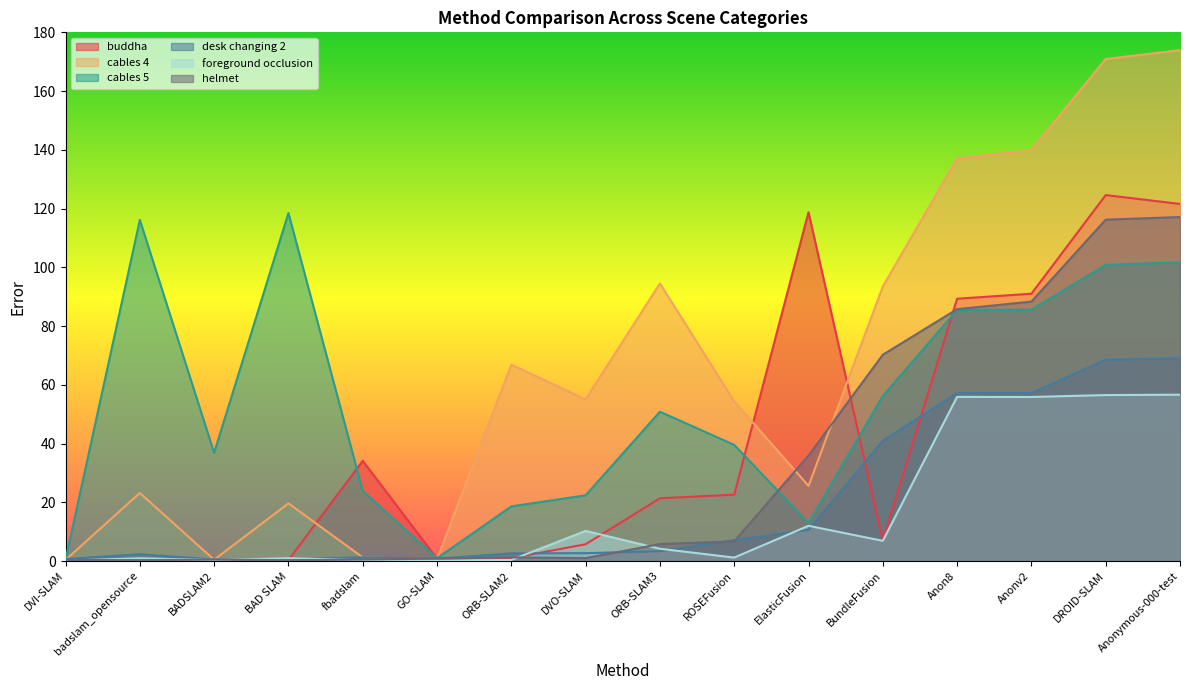

What is the sum of all buddha values?

639.0